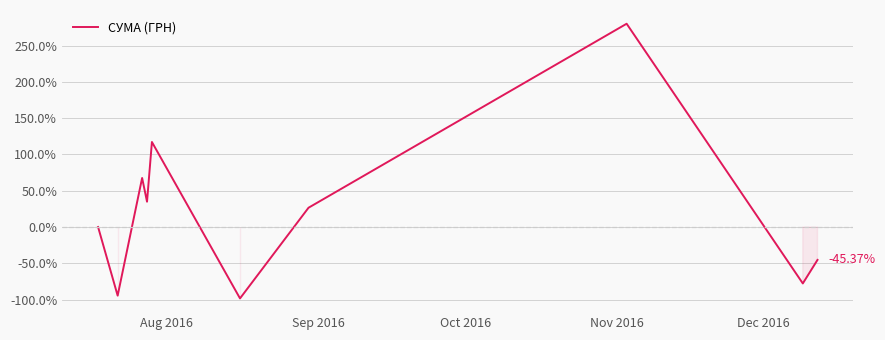

What is the difference between the maximum and minimum values?

378.7